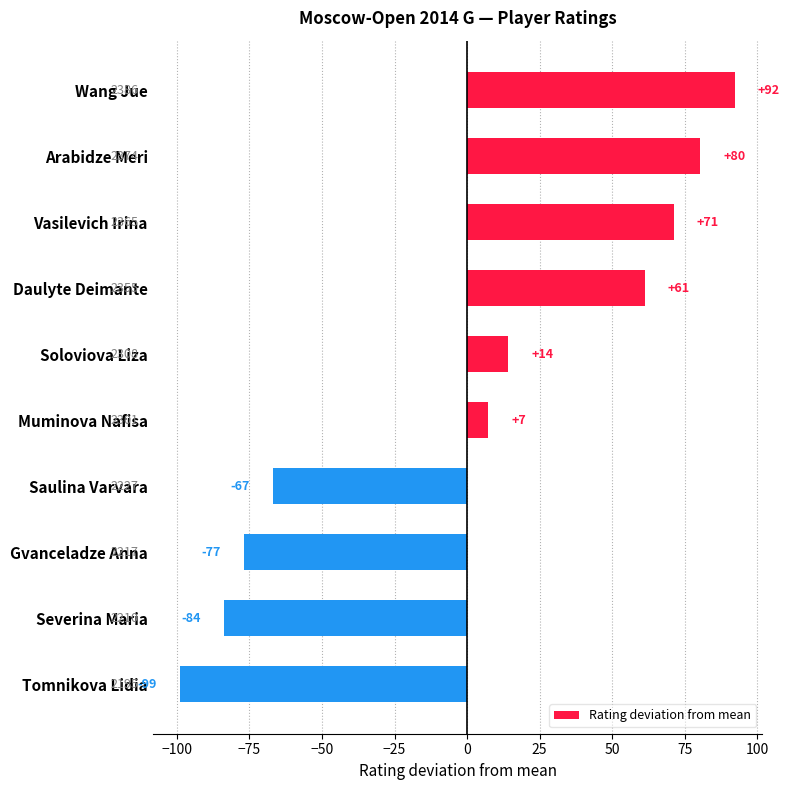

What is the maximum value shown in the chart?

92.2